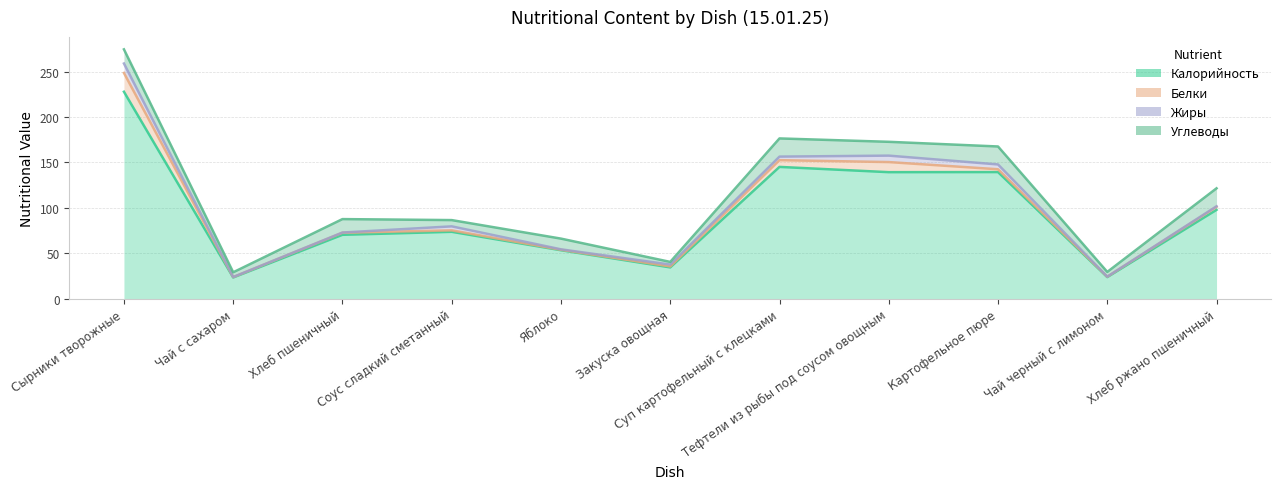

Which series changed the most between Закуска овощная and Картофельное пюре?

Калорийность